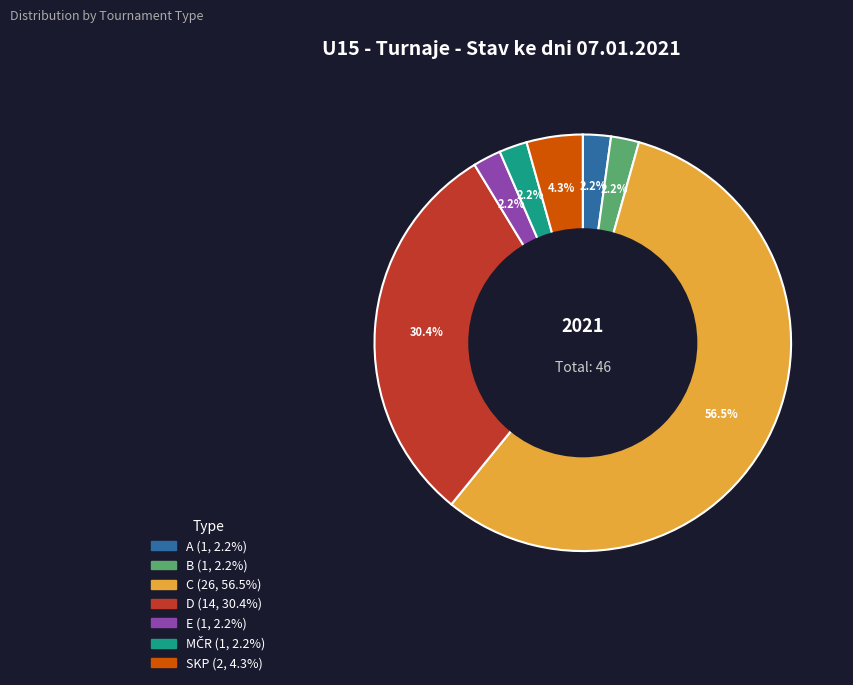

The A slice represents 15% of the pie. True or false?

False